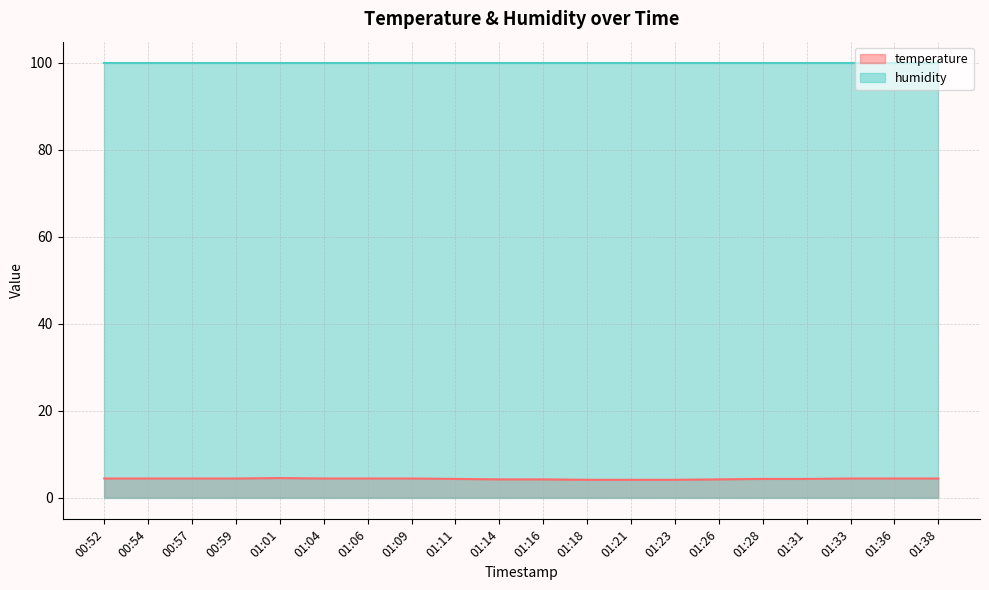

The chart shows a value of 6.9 at 00:57. True or false?

False